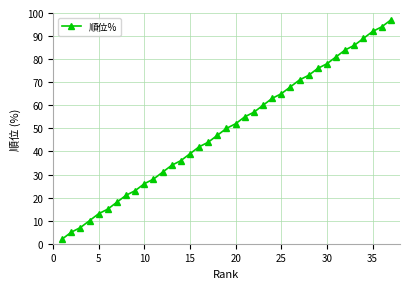

Reading left to right, list all the values displayed in this chart.

2	5	7	10	13	15	18	21	23	26	28	31	34	36	39	42	44	47	50	52	55	57	60	63	65	68	71	73	76	78	81	84	86	89	92	94	97